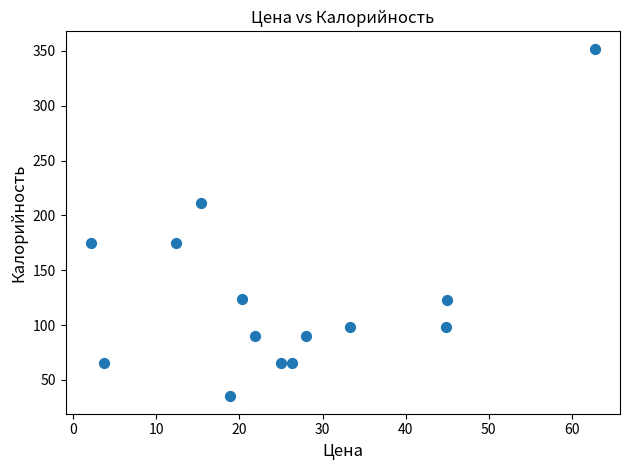

What is the range of Y values (max minus min)?

317